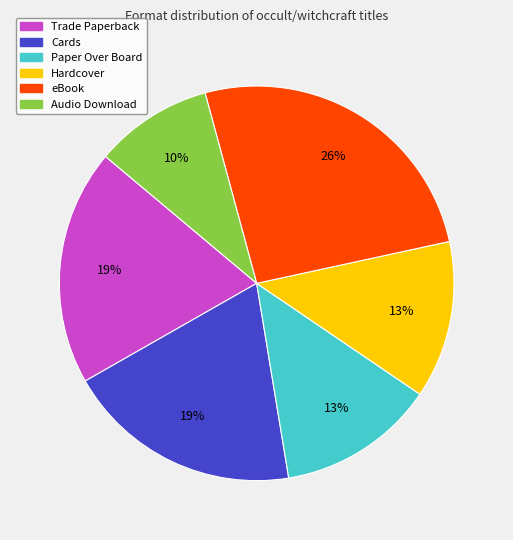

Which has a higher value, eBook or Audio Download?

eBook